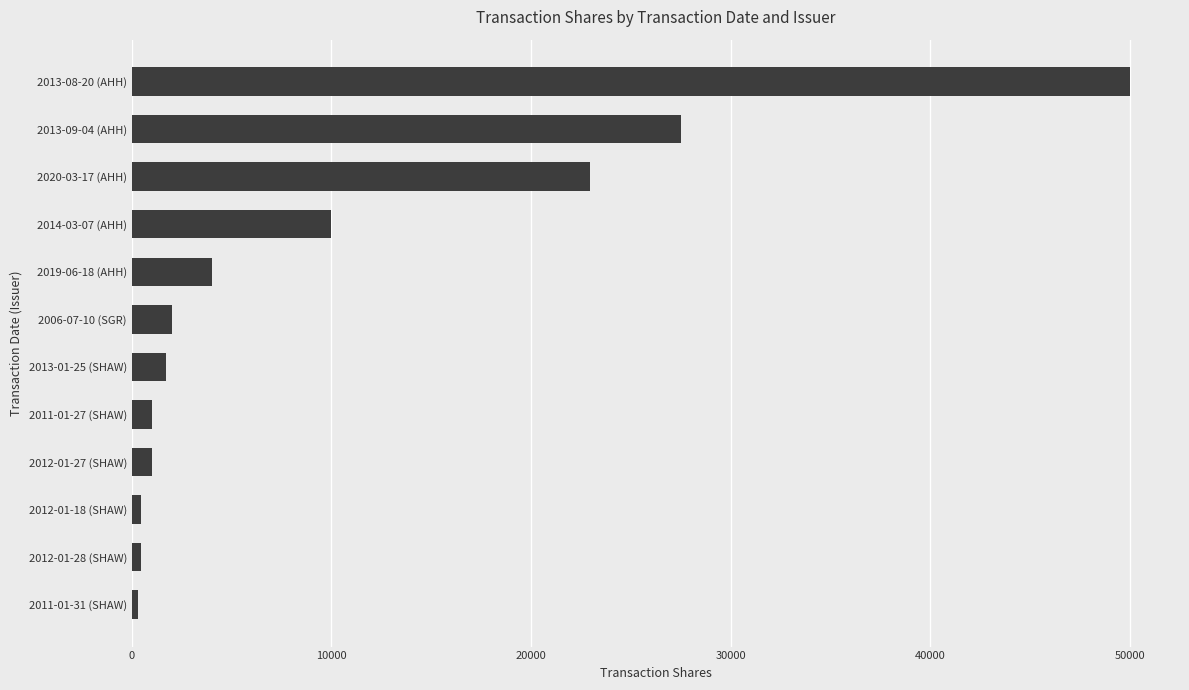

What is the ratio of the value at 2014-03-07 (AHH) to the value at 2019-06-18 (AHH)?

2.5